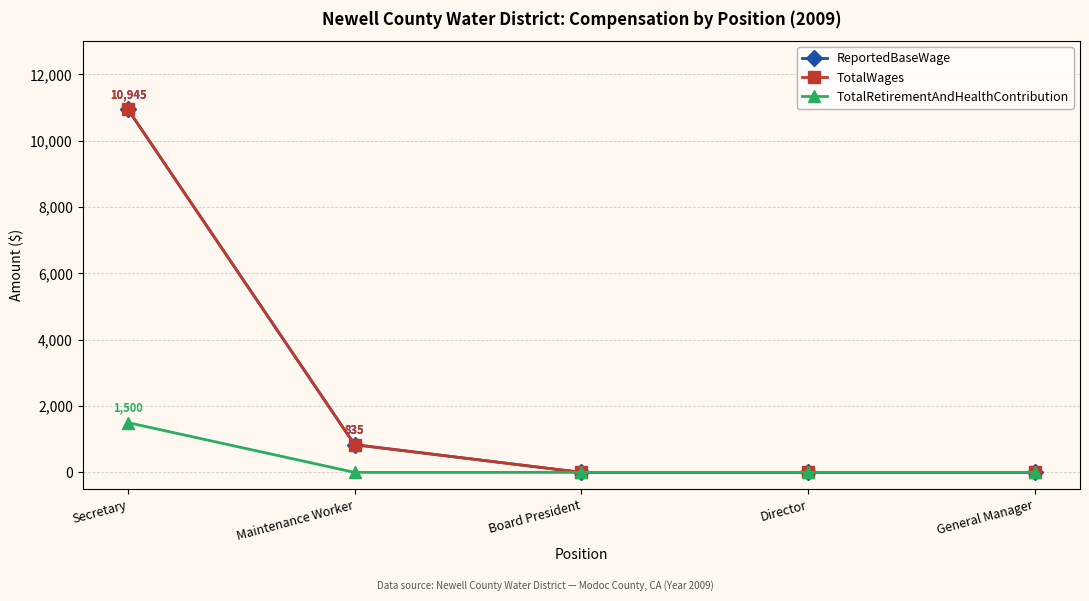

True or false: TotalWages and ReportedBaseWage cross at least once.

False